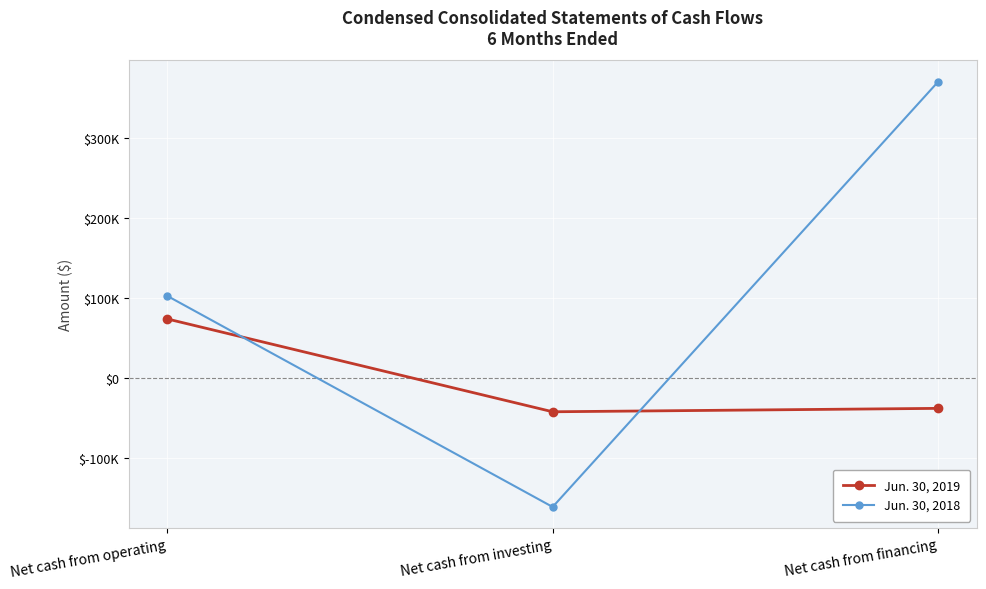

Reading right to left, list all the values displayed in this chart.

Jun. 30, 2019: Net cash from financing=-38480	Net cash from investing=-42744	Net cash from operating=73377
Jun. 30, 2018: Net cash from financing=370008	Net cash from investing=-161768	Net cash from operating=102220